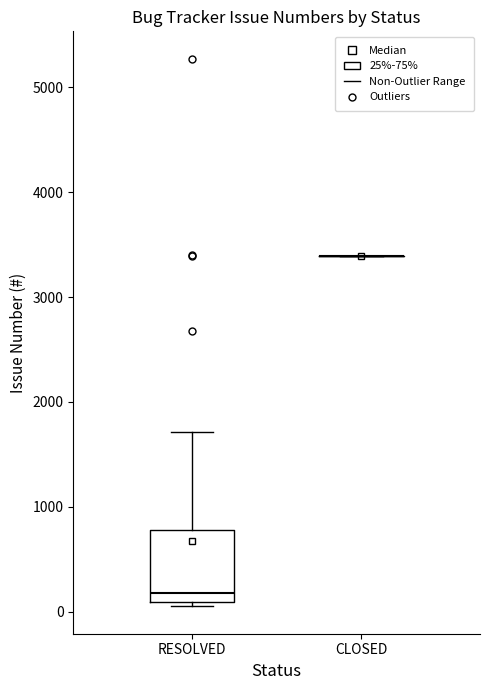

Where is the lower edge of the box for RESOLVED on the y-axis? The values are not printed on the chart, so give them approximately, as read against the axis.

100